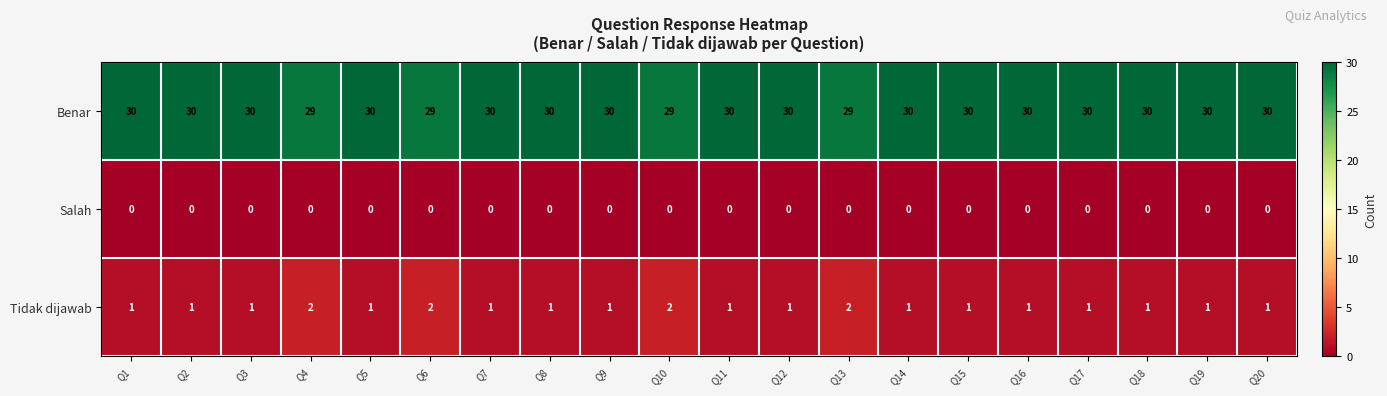

True or false: Salah has a value of 0 at Q14.

True